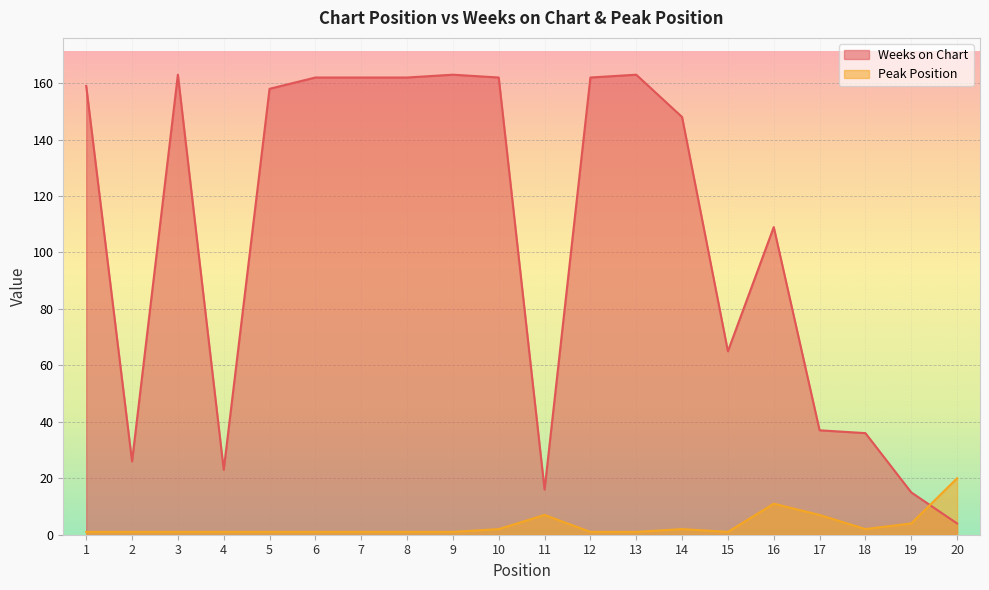

Does the chart display data point markers on the line(s)?

No